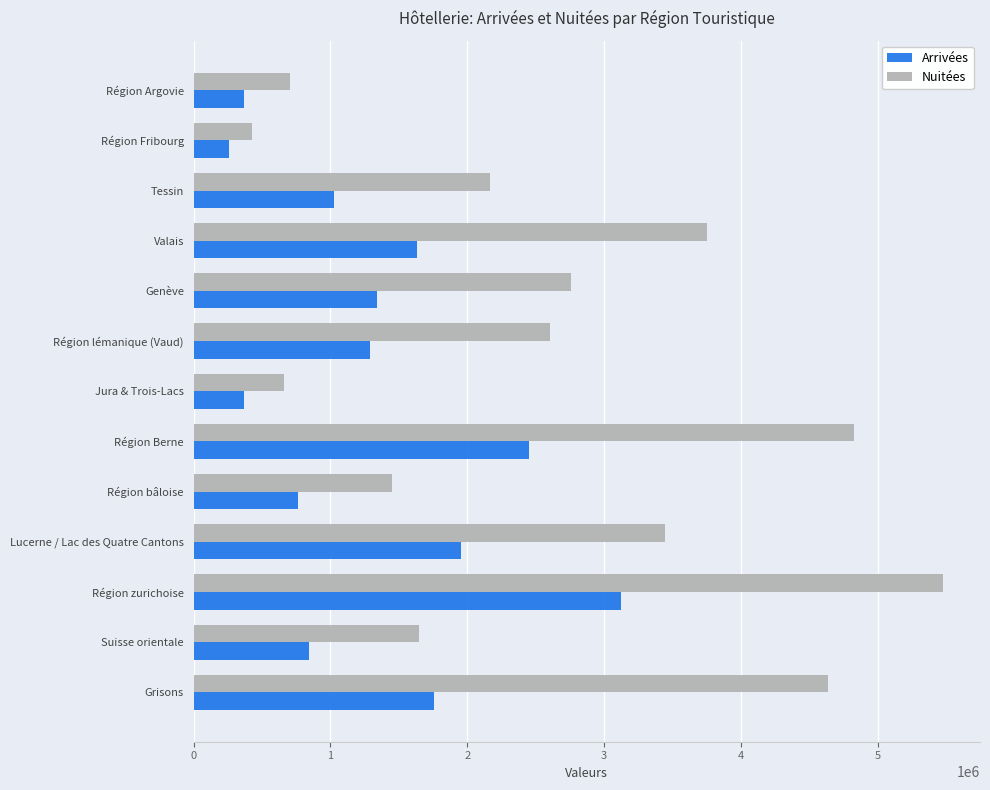

Count the number of data series in this chart.

2